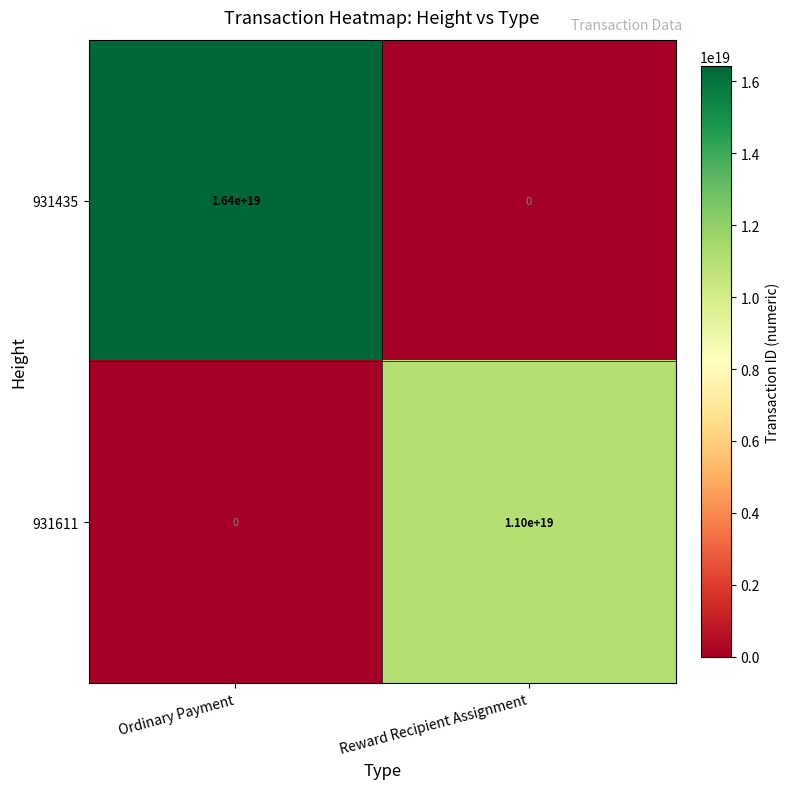

At which category does the chart reach its peak across all series?

Ordinary Payment